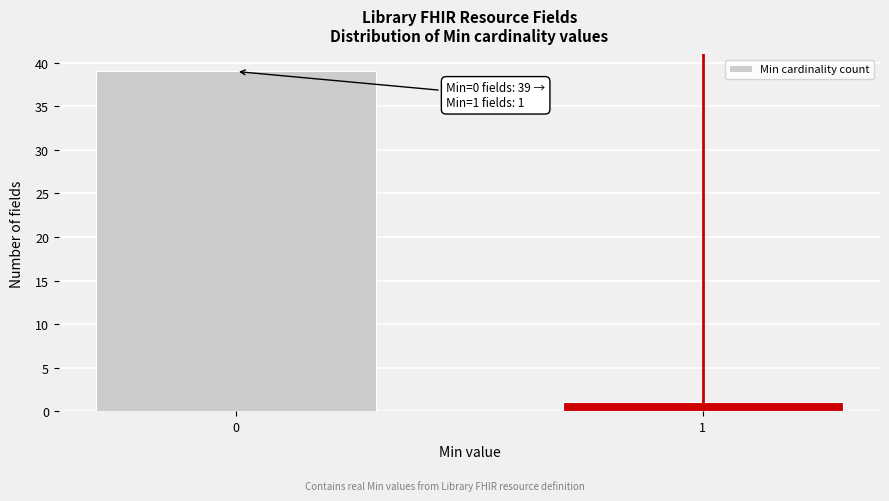

Reading left to right, extract all data points from this chart.

39	1